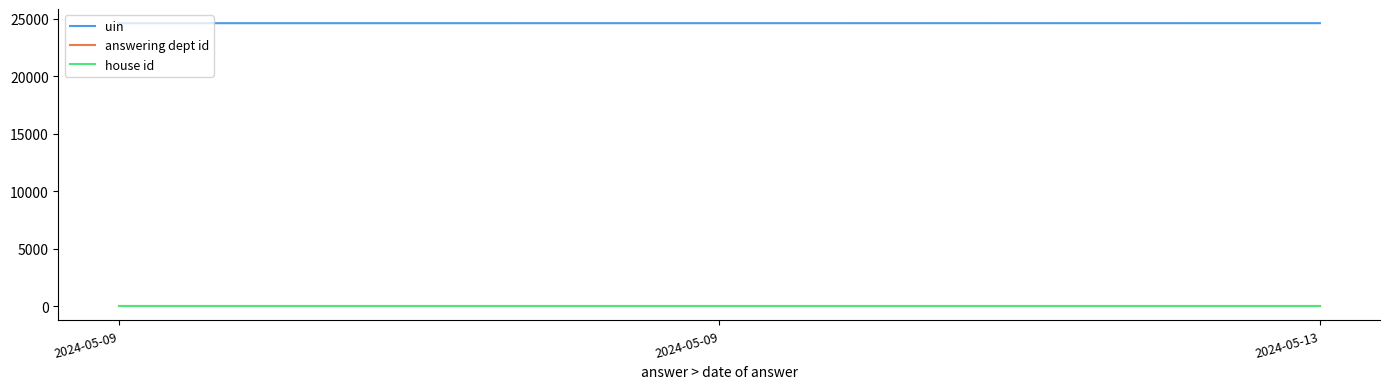

What are all the series names shown in the legend?

uin, answering dept id, house id